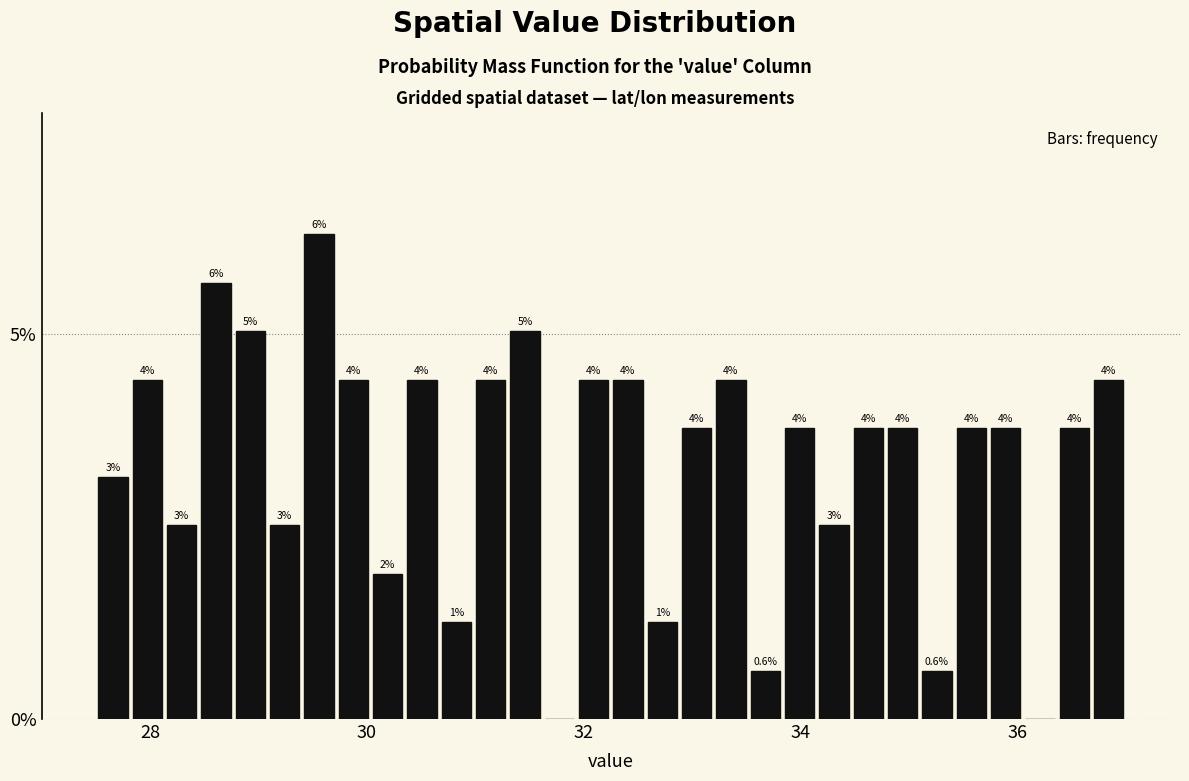

Read against the x-axis, roughly where is the centre of the tallest bar?

29.6